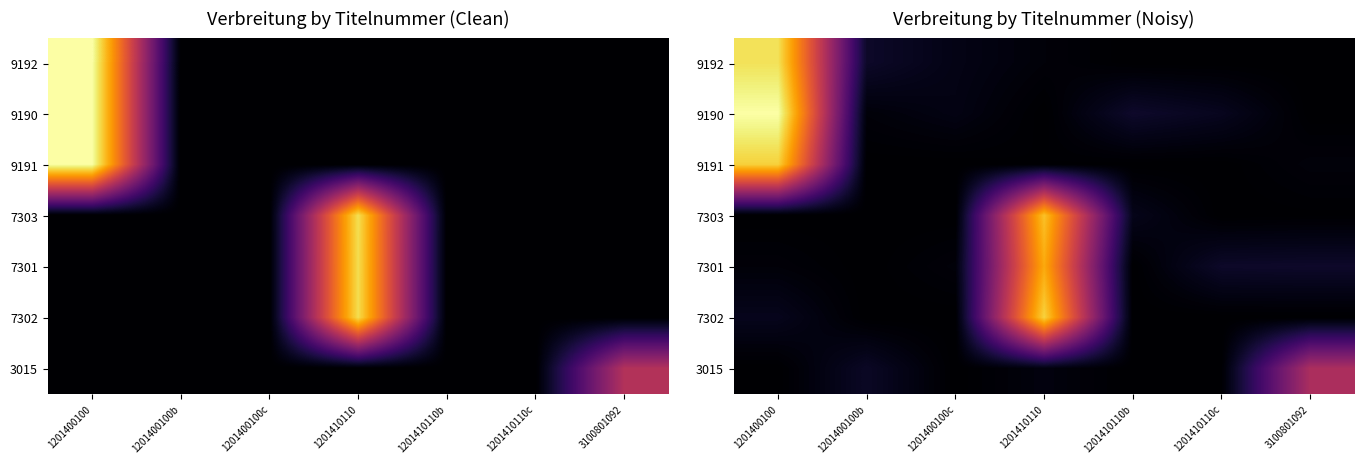

Count the number of categories in the chart.

7